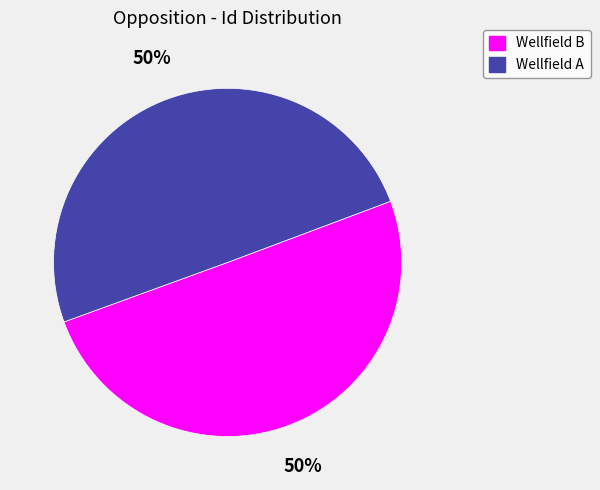

The Wellfield B slice represents 50% of the pie. True or false?

True